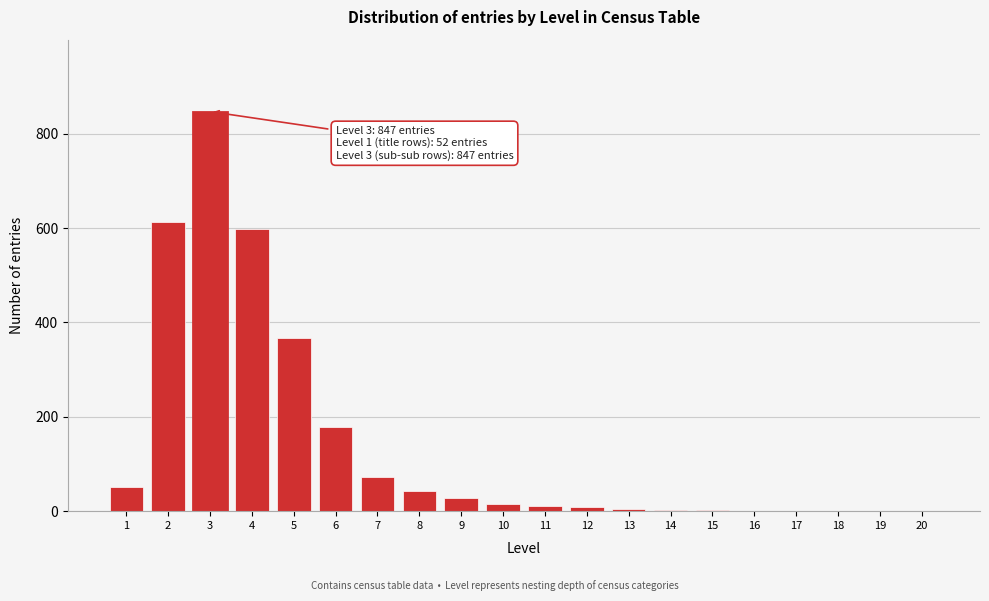

What is the greatest value displayed?

847